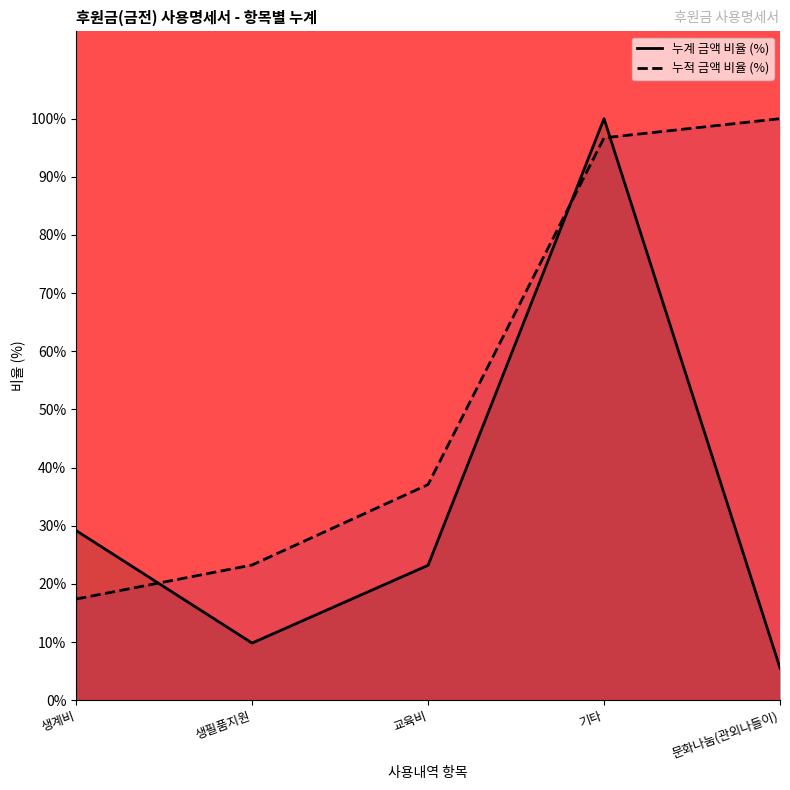

Which category has the highest value in the 누계 금액 비율 (%) series?

기타